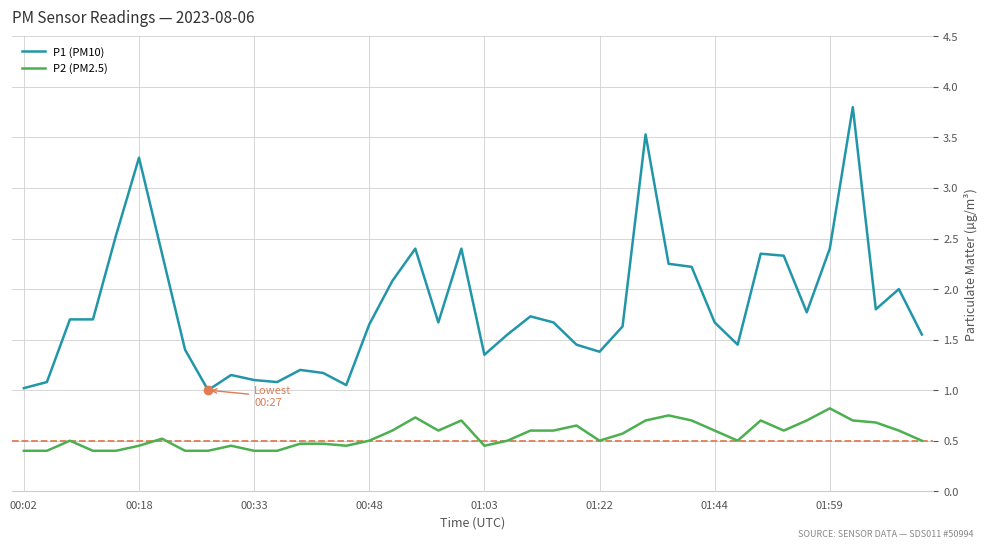

What is the smallest value displayed?

0.4